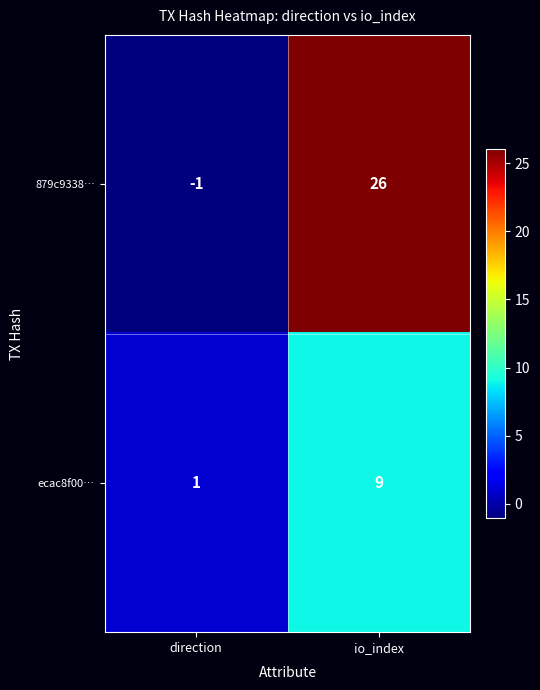

At which category is the sum across all series the highest?

io_index